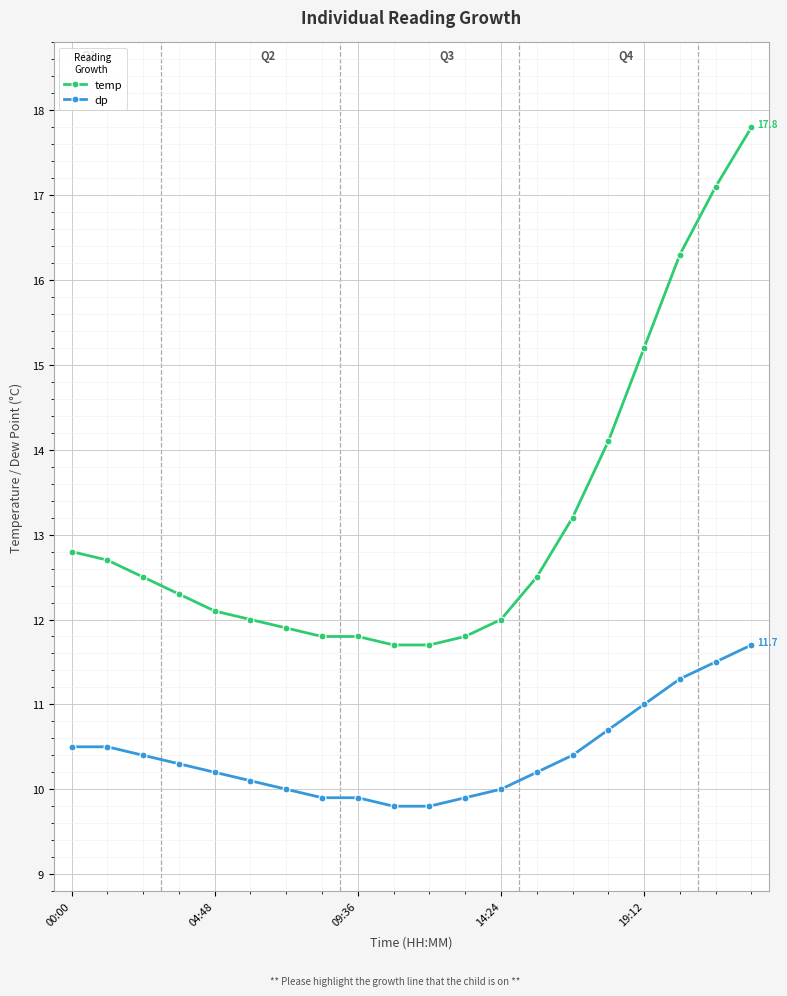

What is the minimum value shown in the chart?

9.8